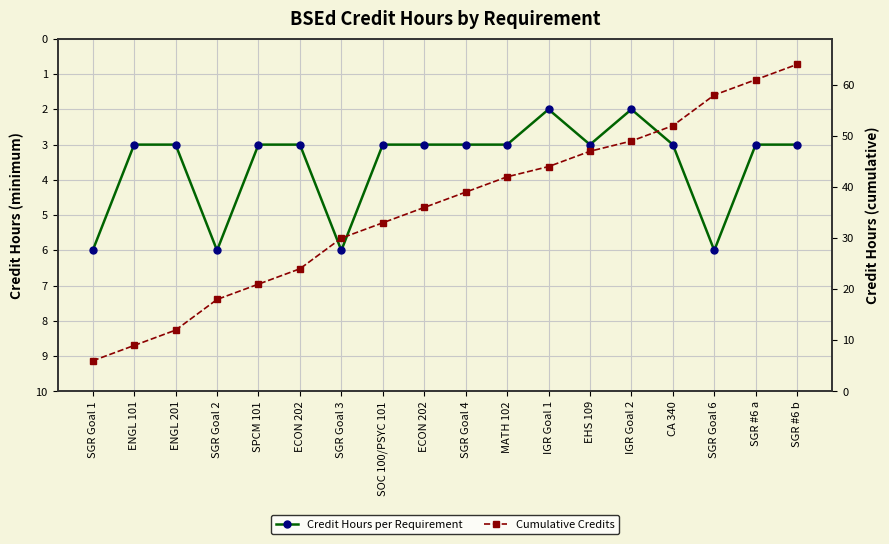

Where is the first local maximum for Credit Hours per Requirement?

SGR Goal 2